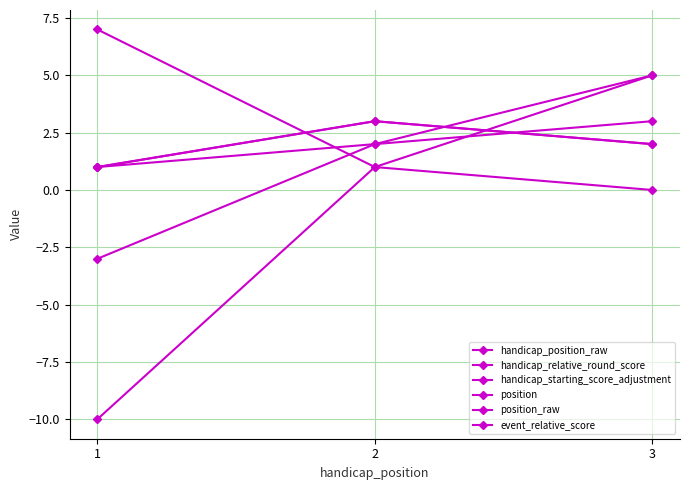

Which series has the widest spread of values?

event_relative_score